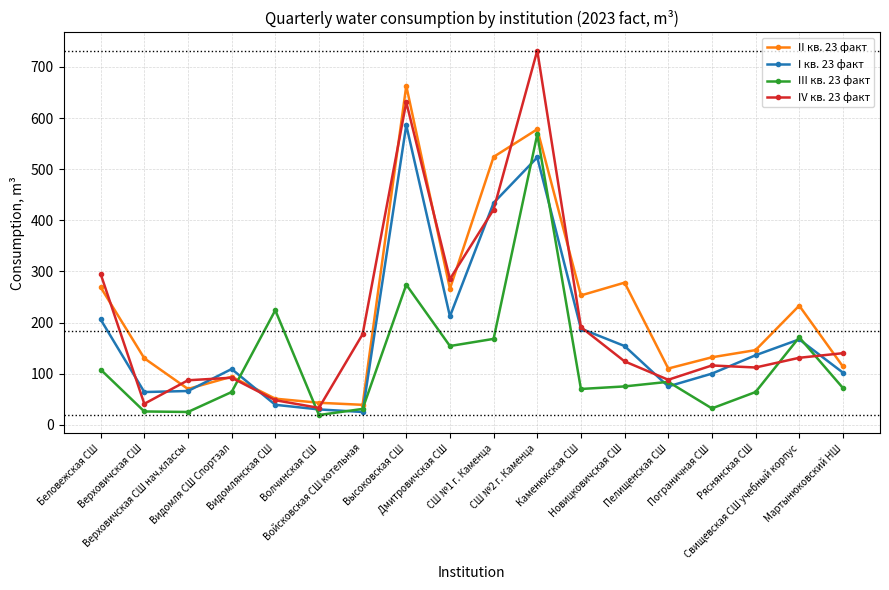

What is the maximum value shown in the chart?

732